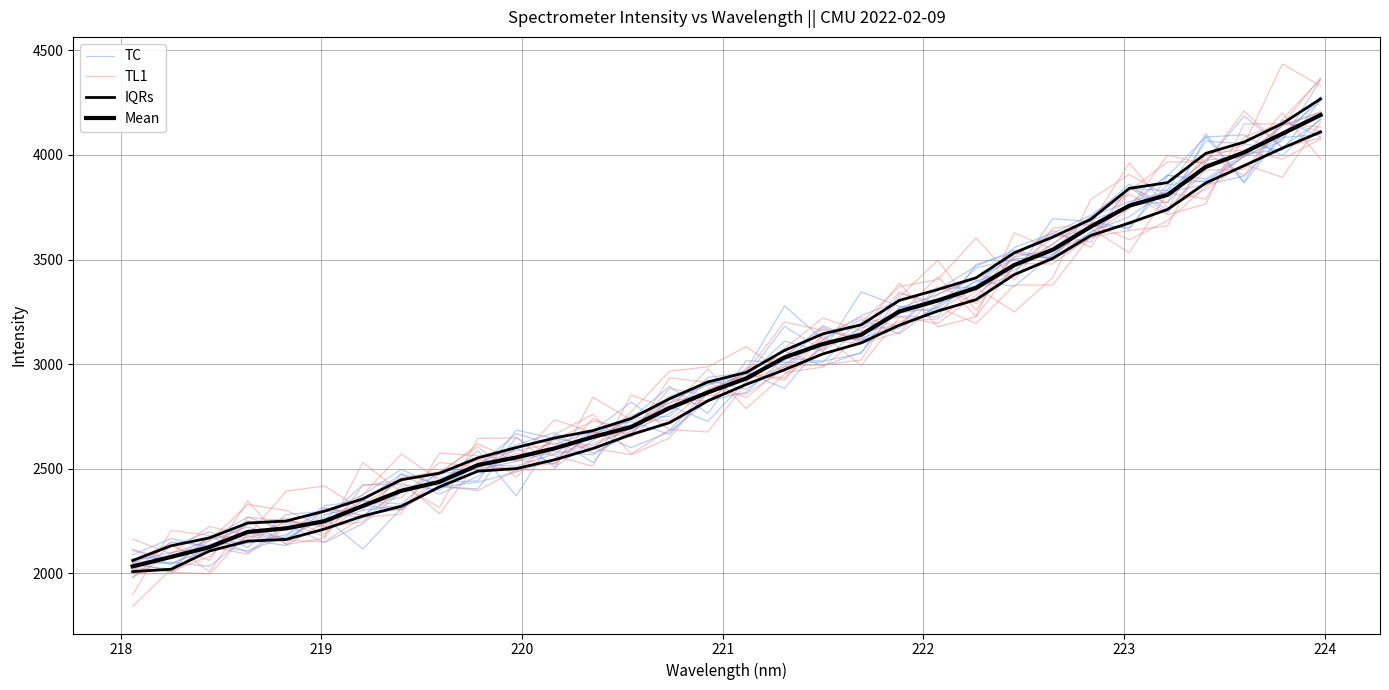

Reading right to left, transcribe all the data shown in this chart.

TC: 4358.1	4067.6	3994.0	3876.7	3857.4	3653.9	3659.7	3523.6	3371.8	3398.0	3295.2	3337.0	3050.7	3014.9	3029.9	2865.2	2824.8	2677.3	2600.9	2682.1	2571.7	2512.8	2521.0	2399.0	2425.2	2423.2	2255.7	2206.9	2268.7	2167.9	2075.8	2069.9
TL1: 4367.2	4146.8	3994.5	3849.2	3685.8	3594.9	3674.6	3517.4	3427.1	3416.9	3335.2	3152.5	3097.8	3118.2	2977.8	2859.1	2850.0	2884.2	2669.4	2672.7	2523.1	2542.4	2540.3	2483.3	2443.7	2421.0	2168.5	2137.8	2347.0	2061.5	2132.3	2047.9
IQRs: 4109.9	4032.6	3948.7	3866.1	3739.4	3674.3	3615.4	3505.4	3428.4	3308.2	3254.2	3186.9	3101.7	3049.1	2973.3	2903.2	2824.8	2720.5	2663.5	2596.9	2543.1	2500.9	2488.7	2413.4	2320.9	2274.3	2211.9	2162.4	2154.4	2106.9	2020.0	2008.6
Mean: 4191.0	4101.5	4012.2	3942.9	3809.5	3757.3	3657.4	3546.9	3474.1	3364.6	3304.5	3252.2	3140.8	3096.5	3032.2	2931.6	2865.1	2790.6	2699.7	2651.9	2597.6	2554.2	2517.9	2437.6	2394.9	2322.3	2249.8	2215.4	2198.3	2125.4	2078.8	2033.5